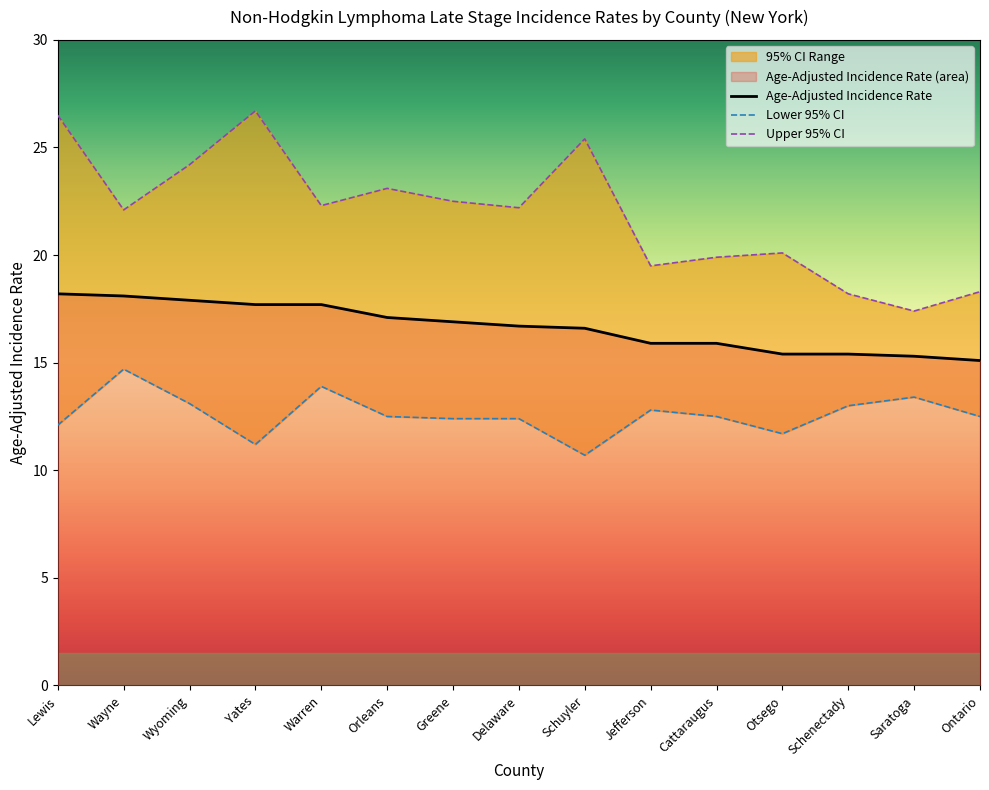

The value of Upper 95% CI at Schuyler is 25.4. True or false?

True